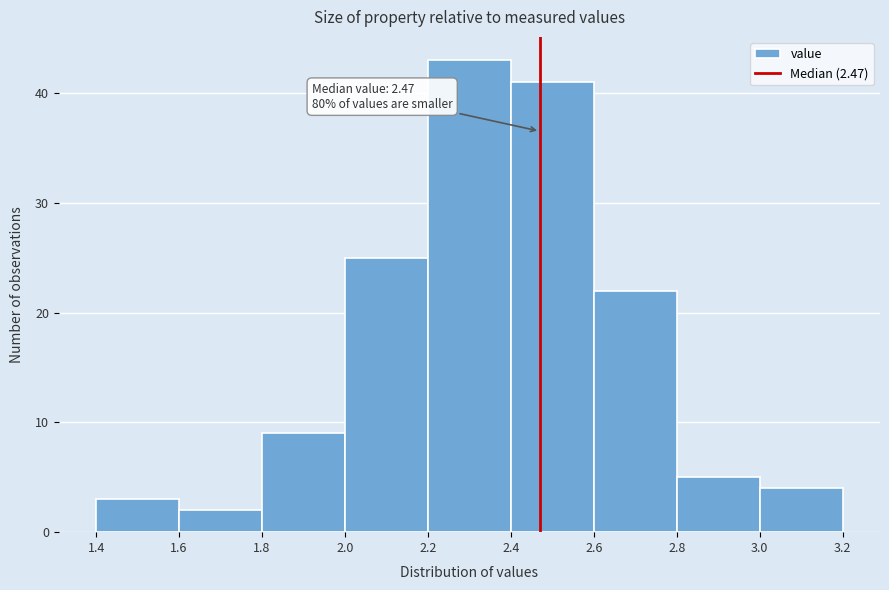

Which range on the x-axis has the tallest bar?

2.2 to 2.4